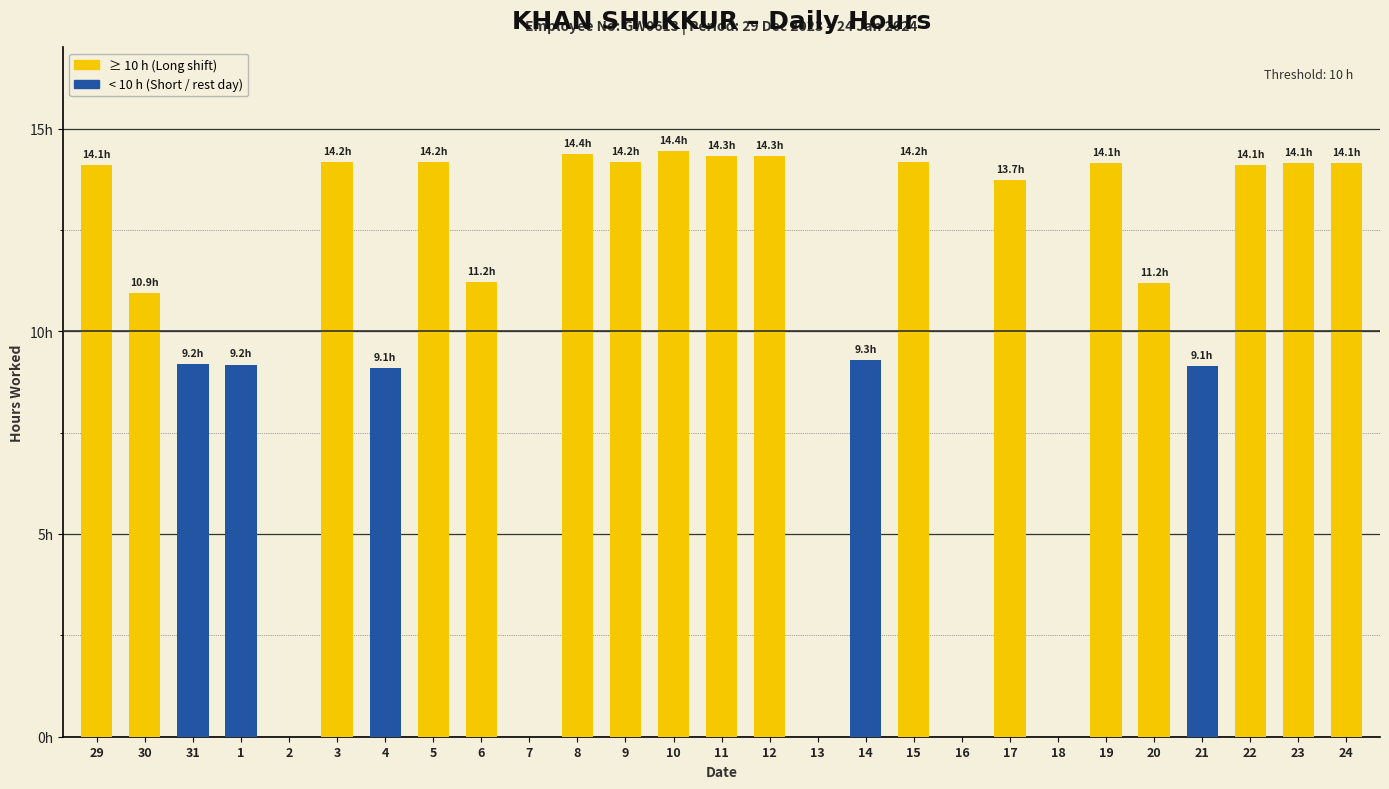

Rank the categories by value from highest to lowest.

10, 8, 11, 12, 3, 9, 5, 15, 19, 23, 24, 22, 29, 17, 6, 20, 30, 14, 31, 1, 21, 4, 2, 7, 13, 16, 18